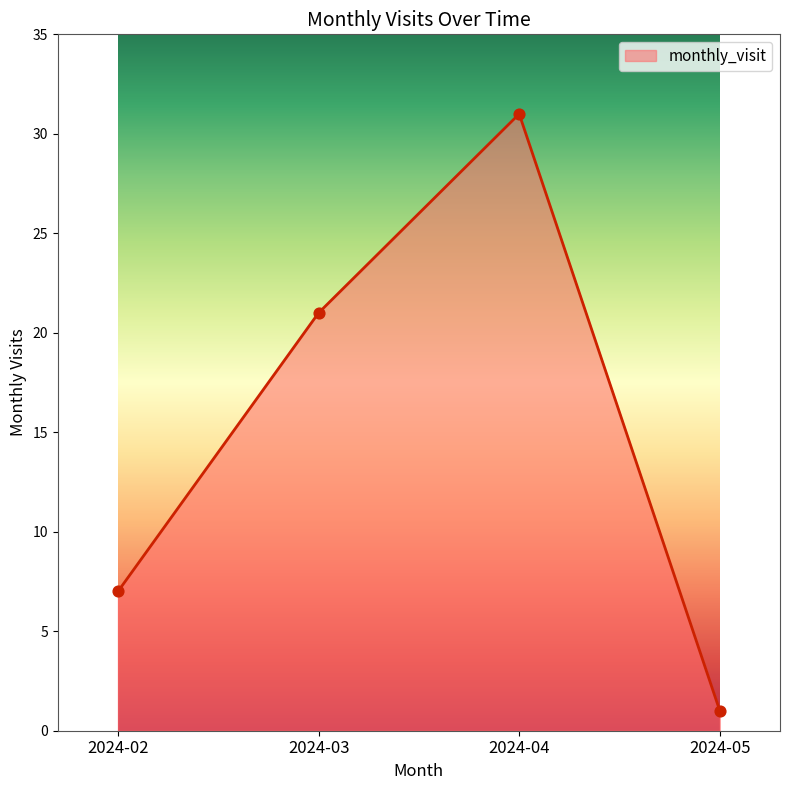

What is the change in value from 2024-02 to 2024-05?

-6